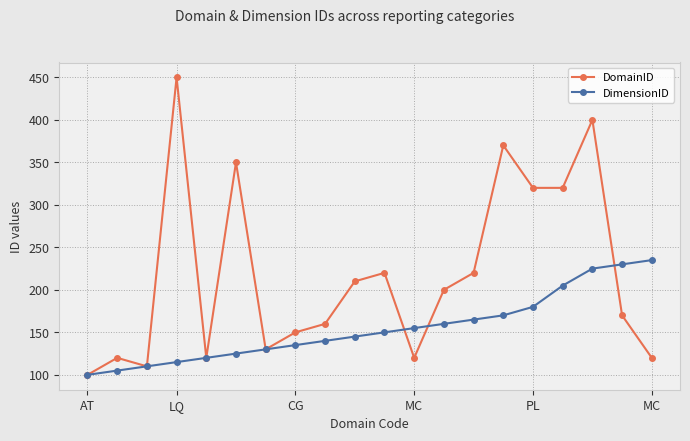

How many interior local peaks does the DomainID series have?

6